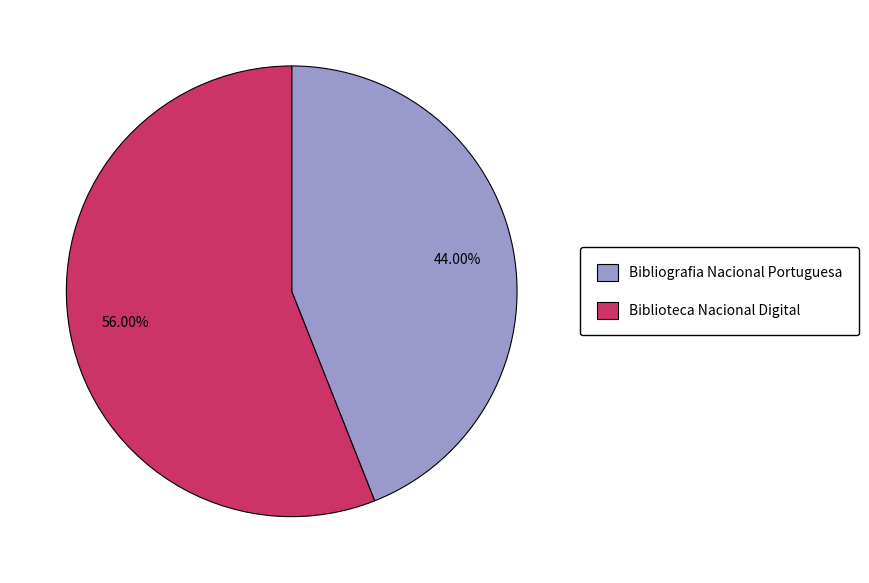

What is the smallest slice in the pie chart?

Bibliografia Nacional Portuguesa